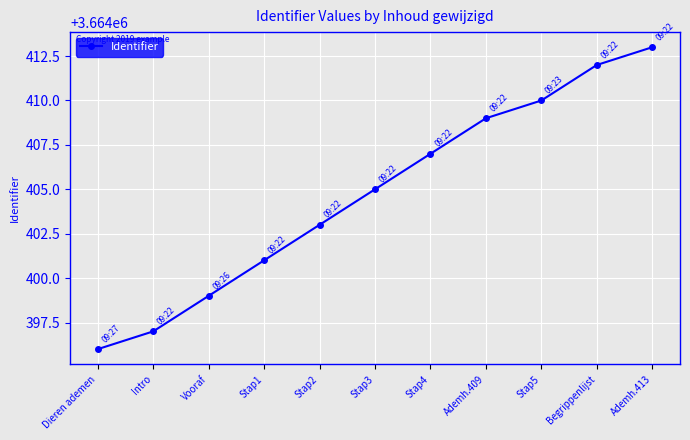

Does the chart have visible grid lines?

Yes